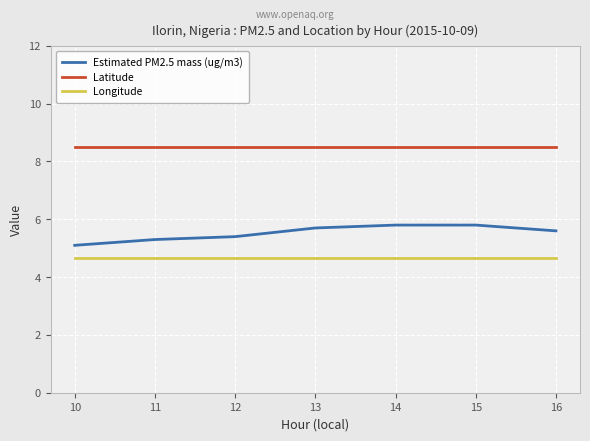

Rank the series by their maximum value, from highest to lowest.

Latitude, Estimated PM2.5 mass (ug/m3), Longitude